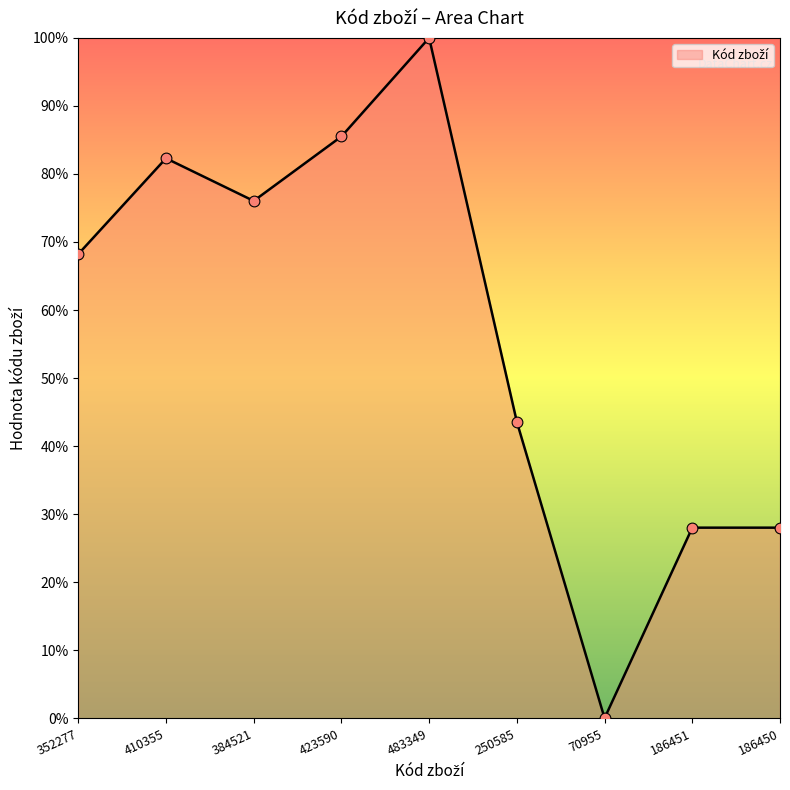

What is the change in value from 352277 to 186451?

-40.2